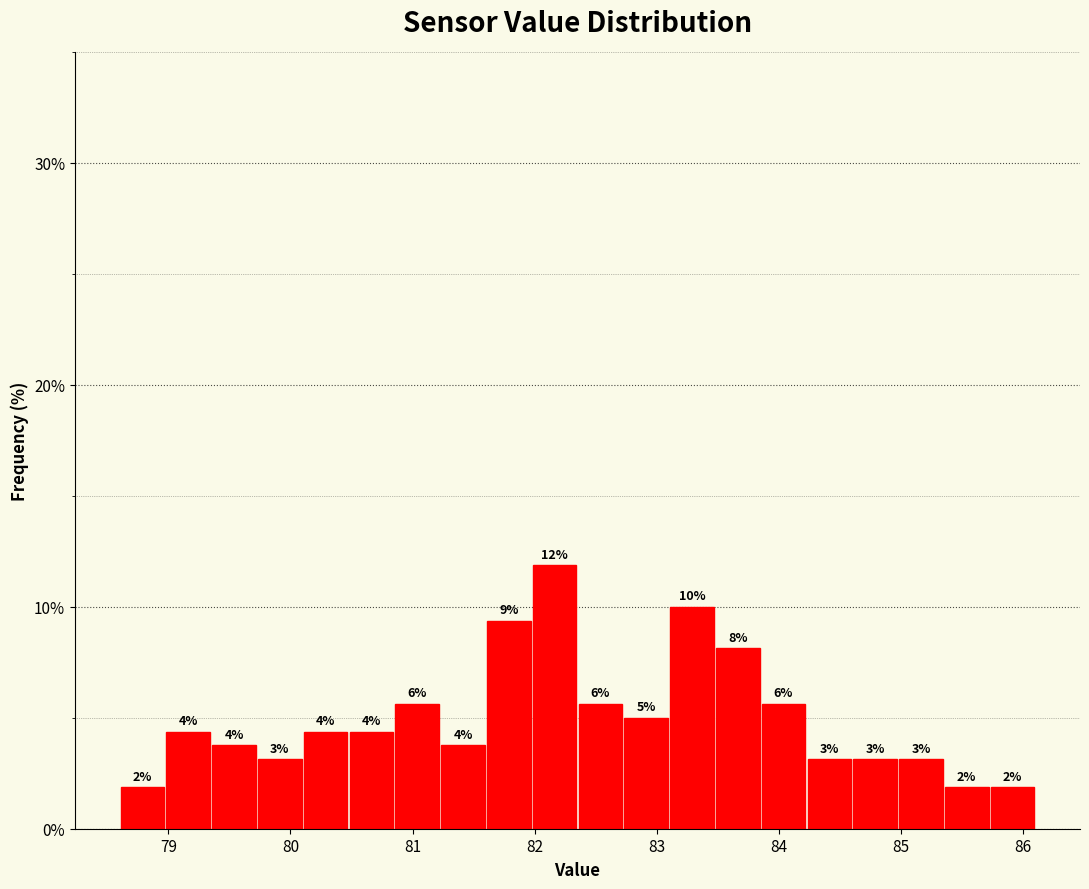

Around what value on the x-axis is the tallest bar? Give the approximate position of its centre, as read against the axis.

82.2